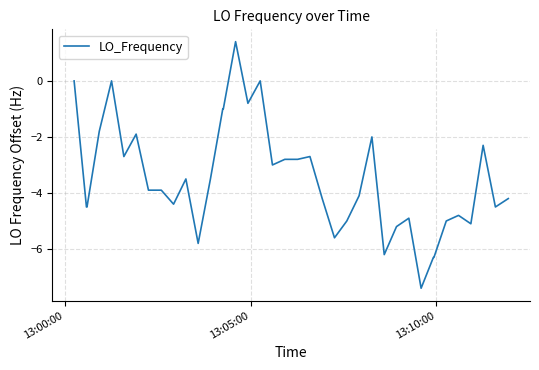

How many series are shown in this chart?

1